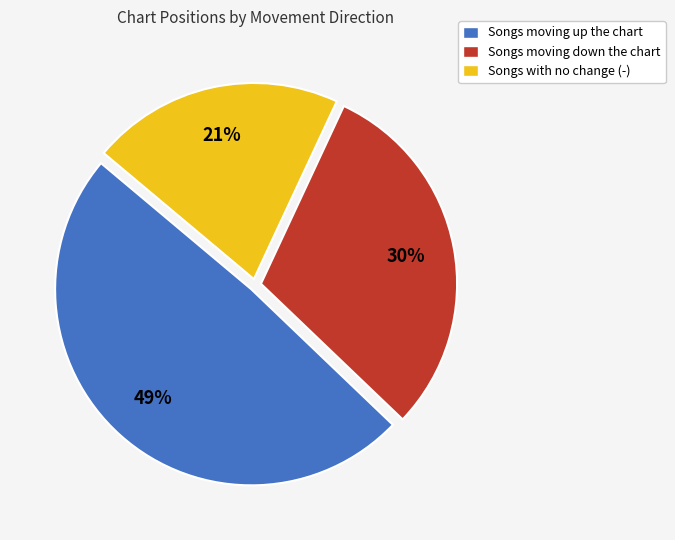

What is the smallest slice in the pie chart?

Songs with no change (-)